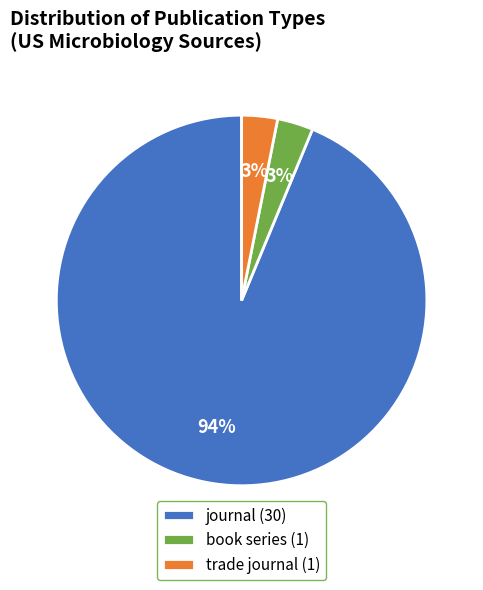

What percentage is the book series slice, to the nearest percent?

3%